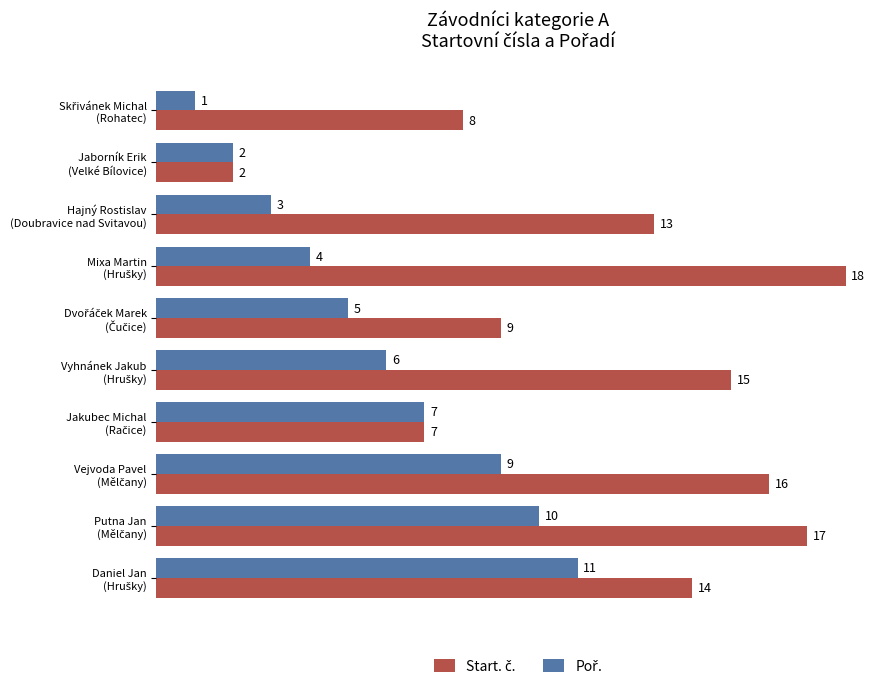

What is the greatest value displayed?

18